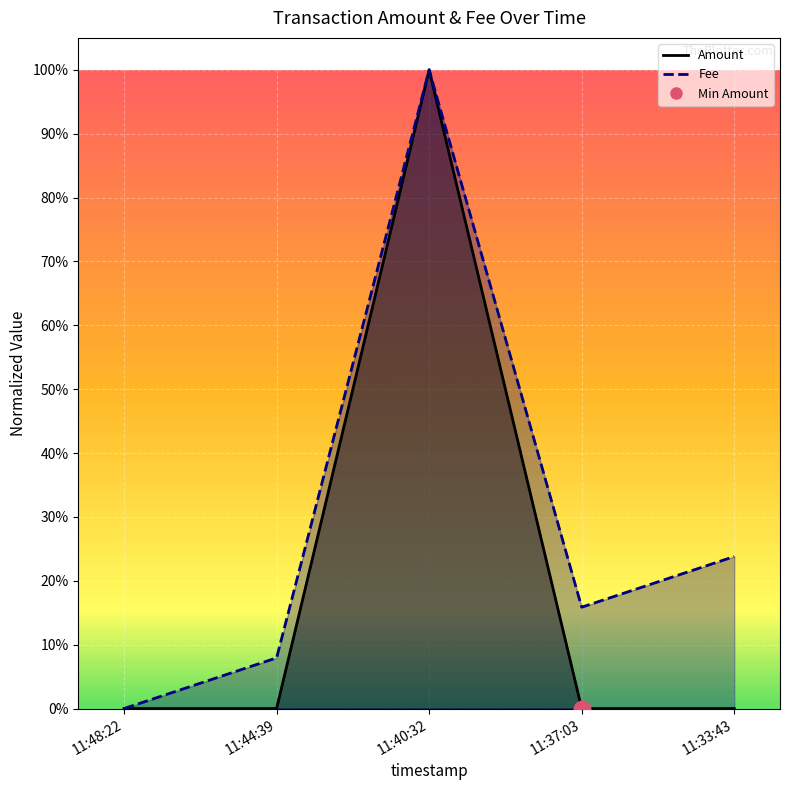

The Fee series shows 0.2 at 11:37:03. True or false?

True